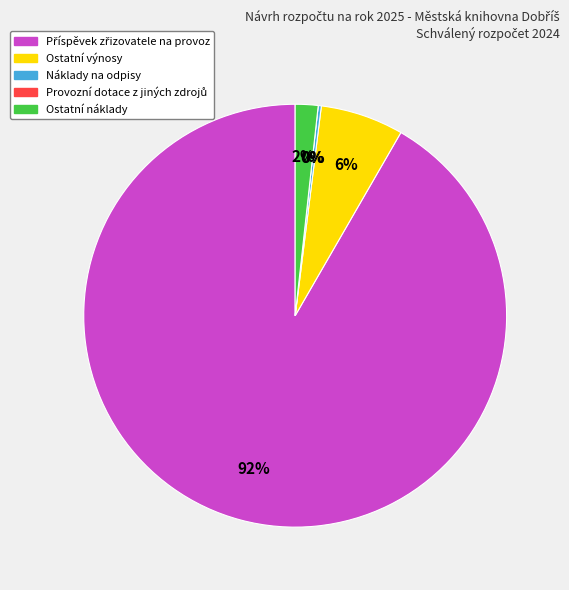

What percentage do Ostatní náklady and Provozní dotace z jiných zdrojů together represent?

1.7%